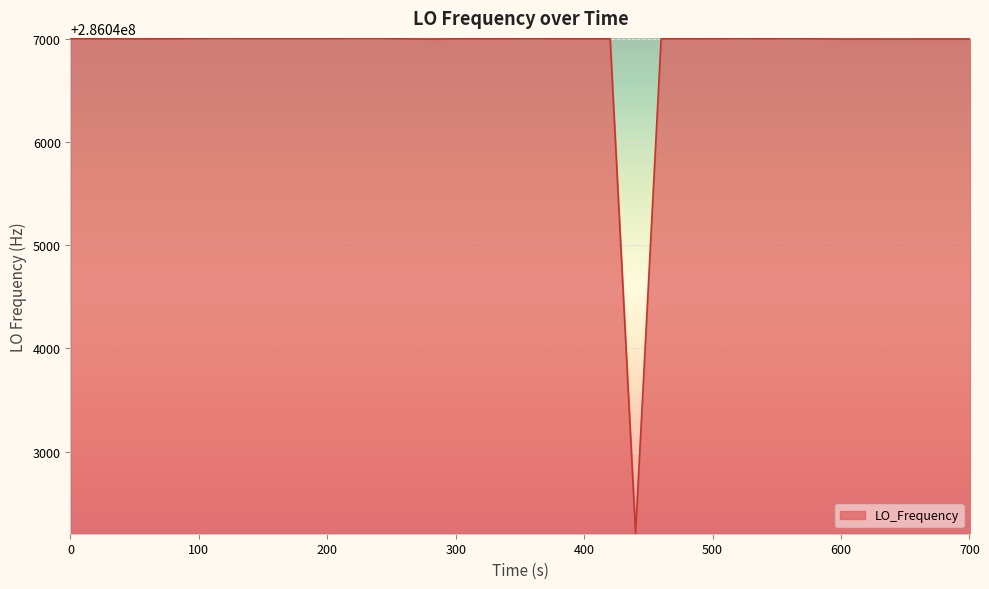

What is the difference between the maximum and minimum values?

4791.5